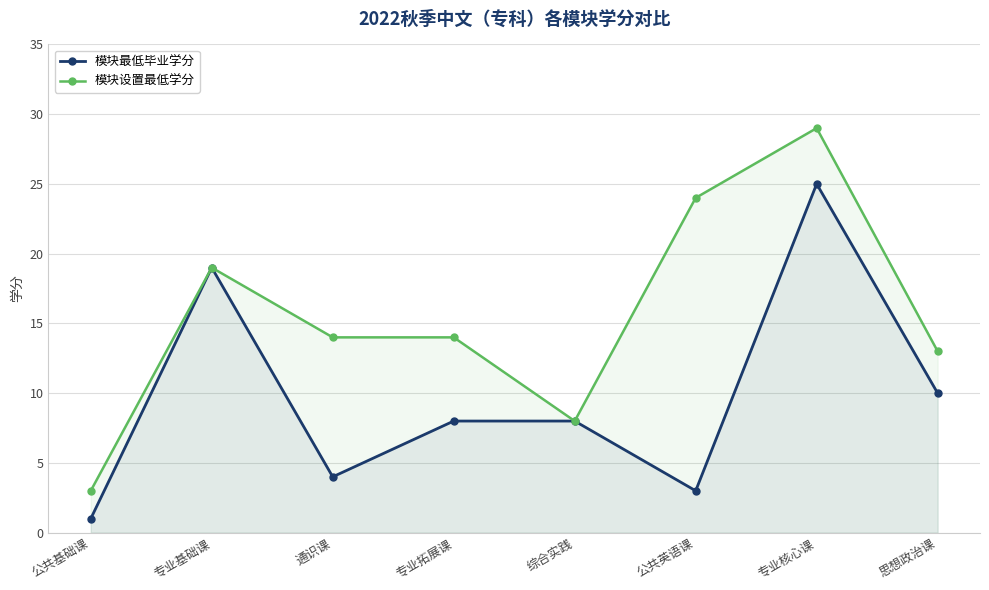

Which series changed the most between 公共英语课 and 专业核心课?

模块最低毕业学分